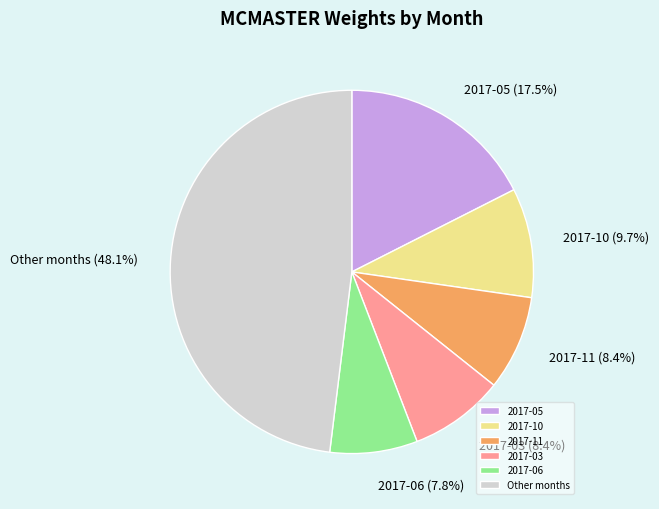

Which slice is the largest?

Other months